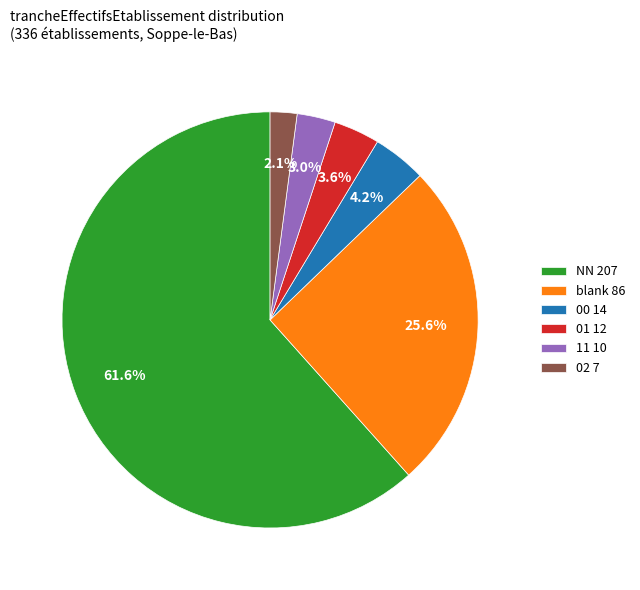

Do 11 10 and 02 7 together represent more than half of the pie?

No